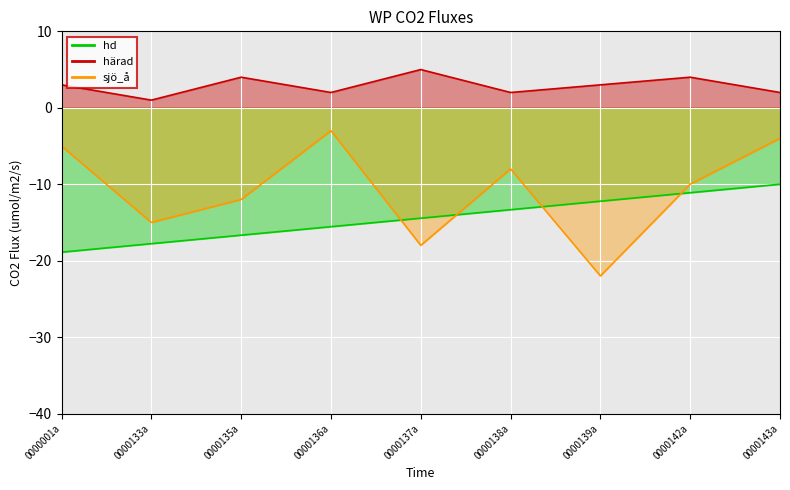

At which category is the sum across all series the highest?

0000143a